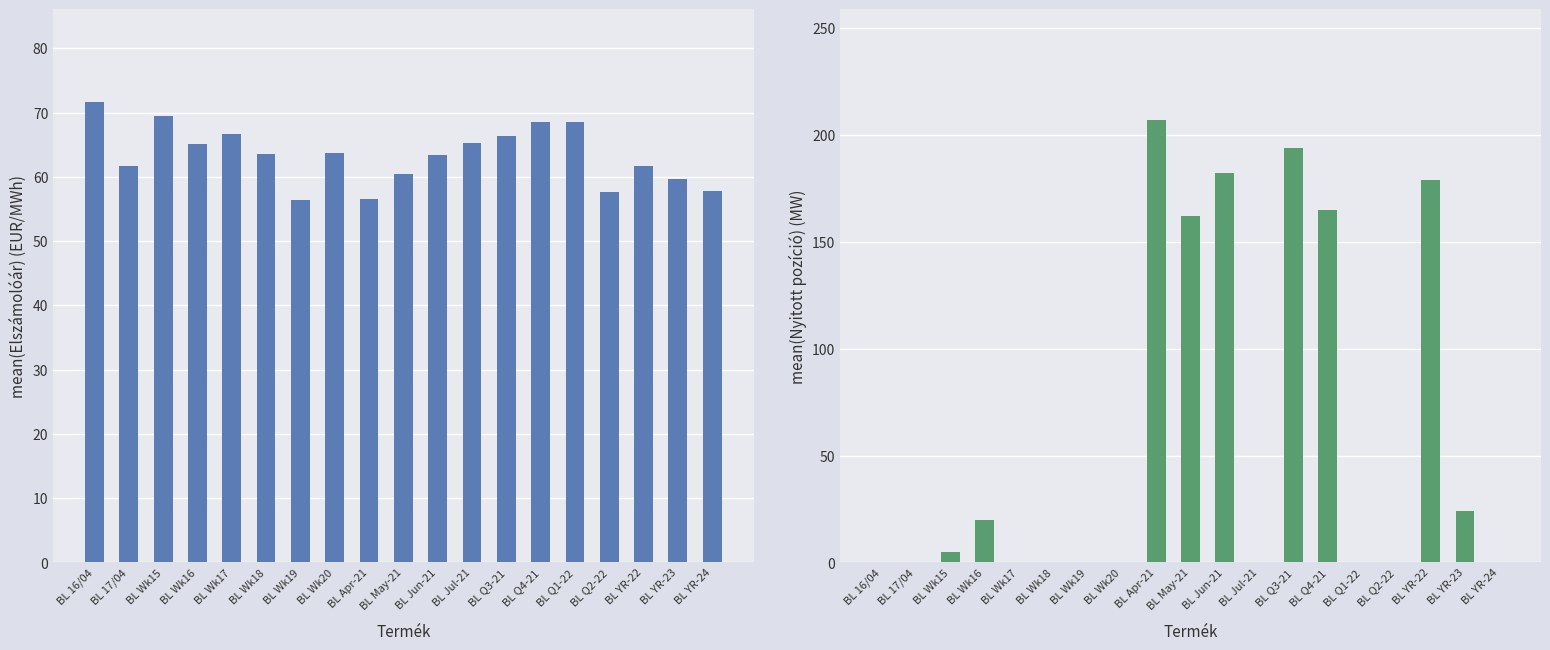

How many bars are there in each group?

2